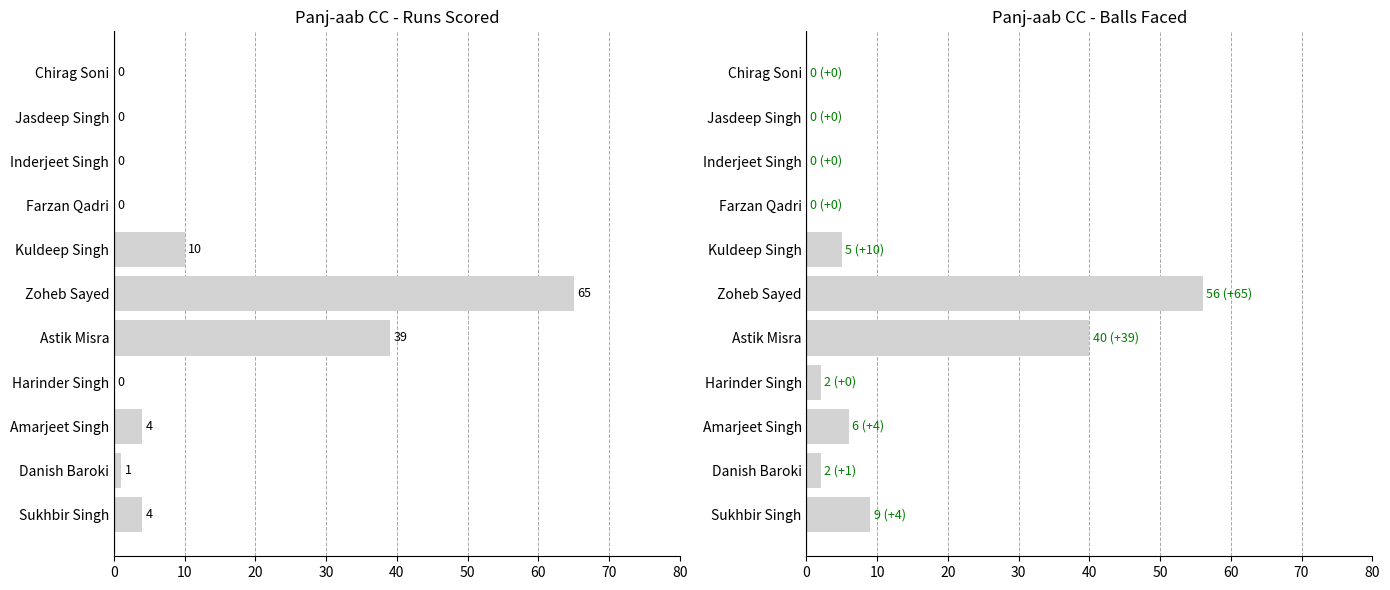

What is the difference between the maximum and minimum values in the Balls series?

56